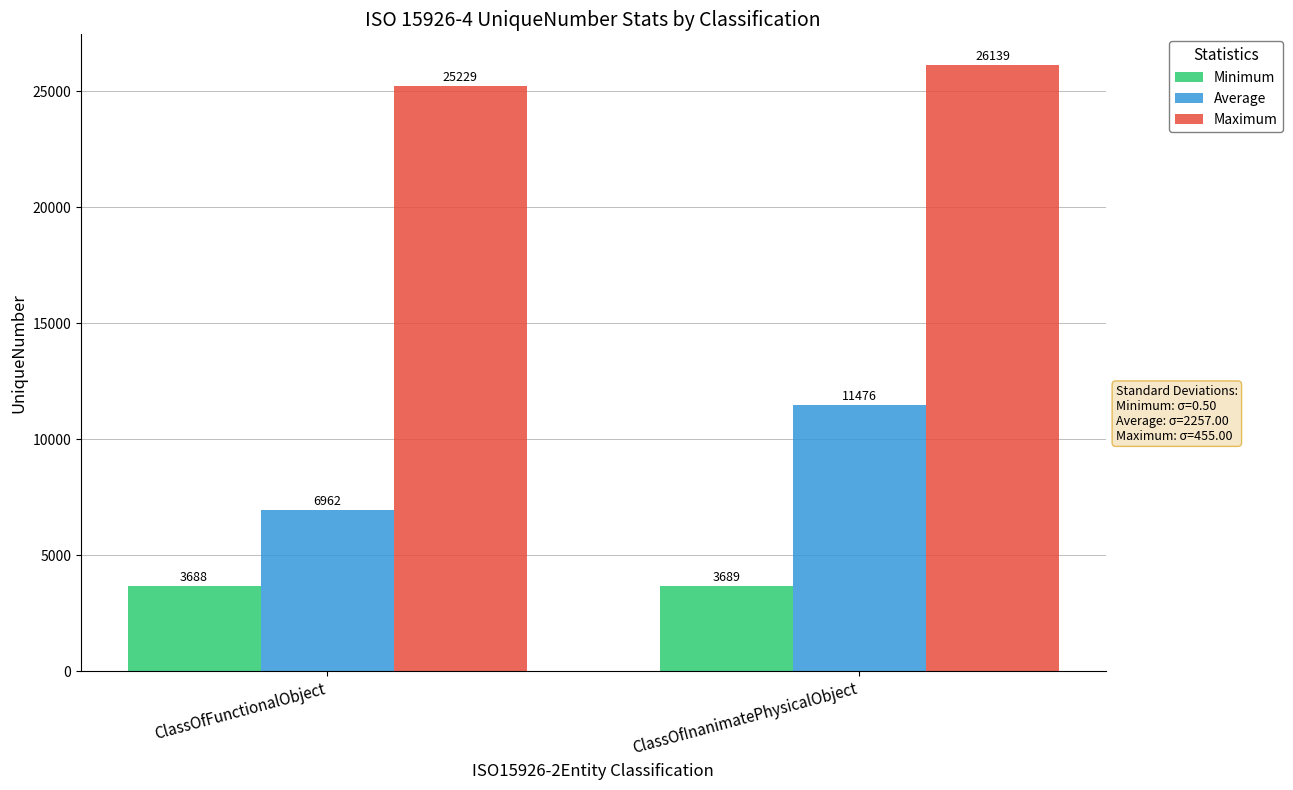

What is the maximum value for Average?

11476